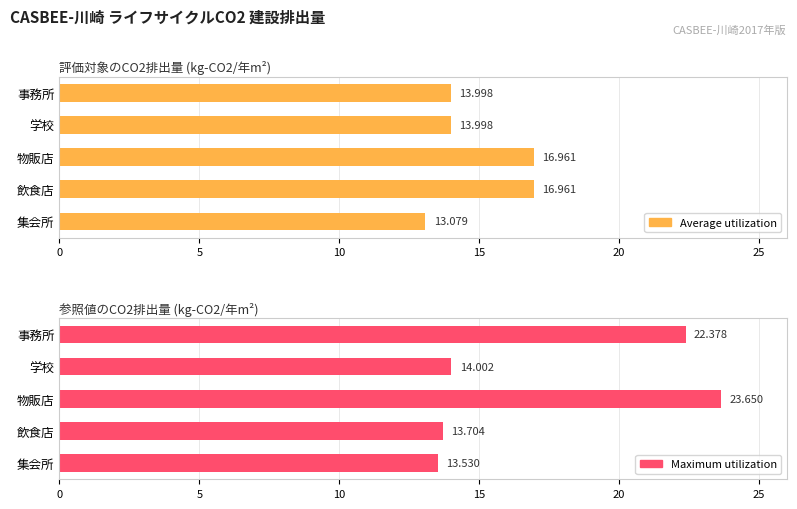

What is the difference between the maximum and minimum values in the Average utilization series?

3.9